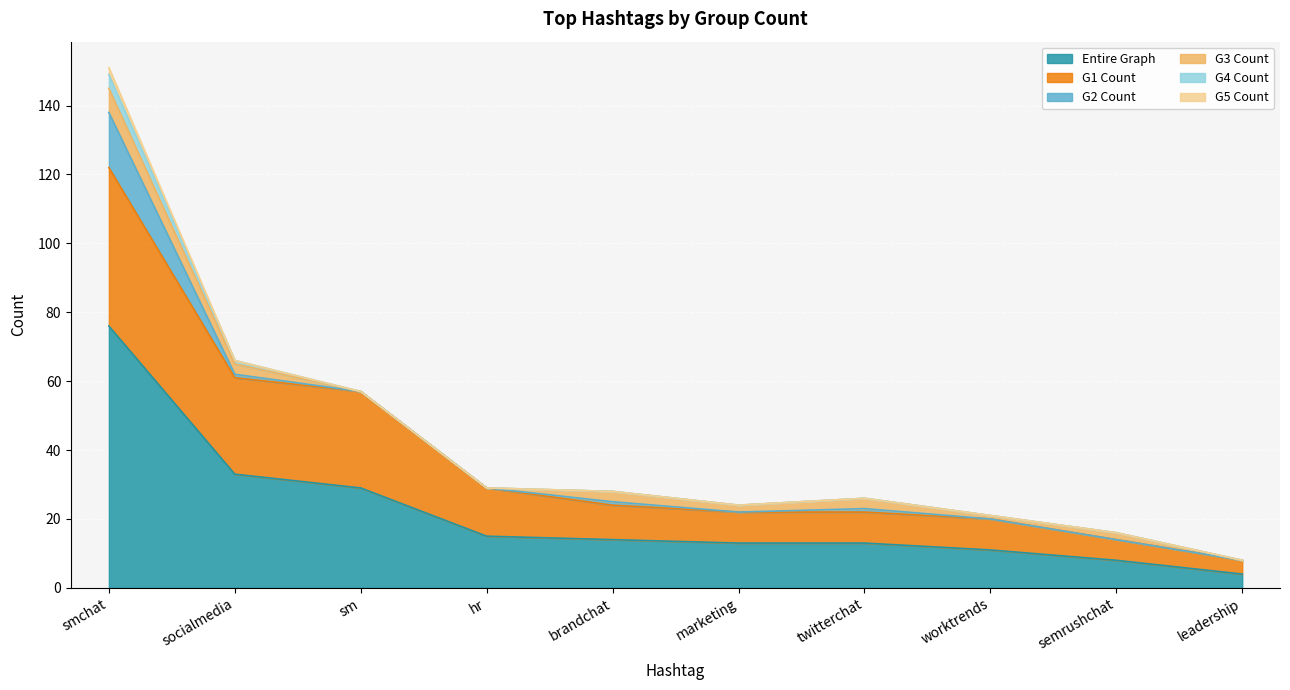

Reading right to left, list all the values displayed in this chart.

Entire Graph: 4	8	11	13	13	14	15	29	33	76
G1 Count: 4	6	9	9	9	10	14	28	28	46
G2 Count: 0	0	0	1	0	1	0	0	1	16
G3 Count: 0	2	1	3	2	3	0	0	3	7
G4 Count: 0	0	0	0	0	0	0	0	1	4
G5 Count: 0	0	0	0	0	0	0	0	0	2